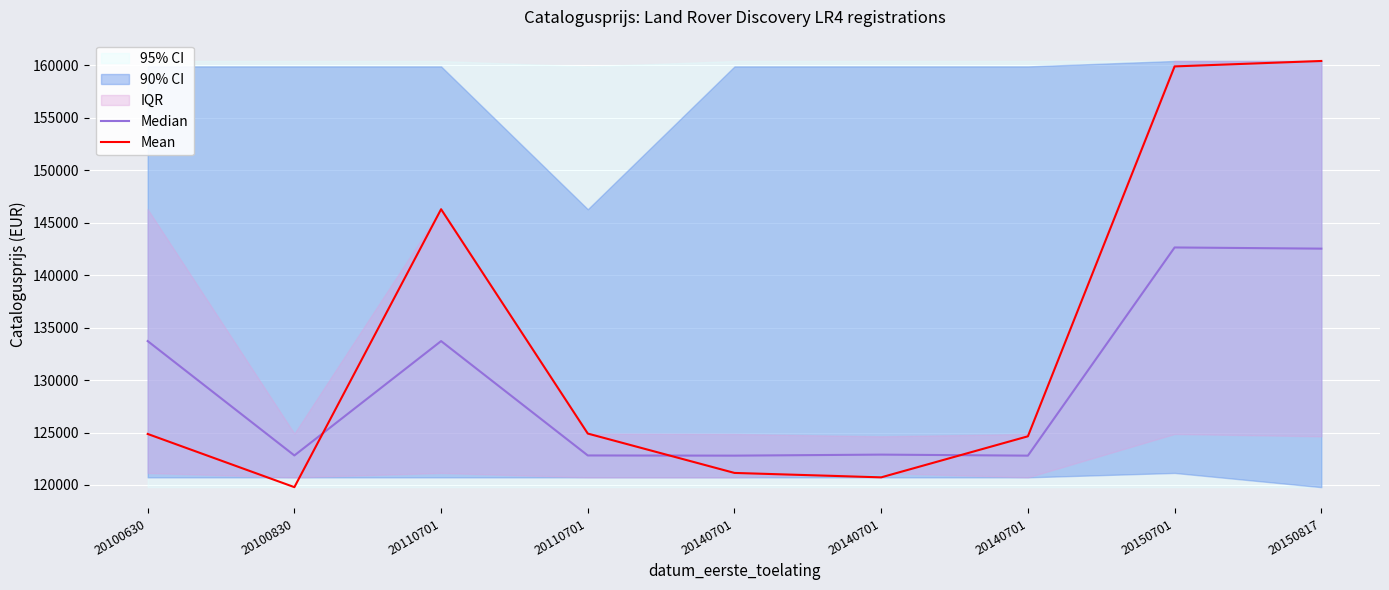

Which category has the highest value in the Median series?

20150701